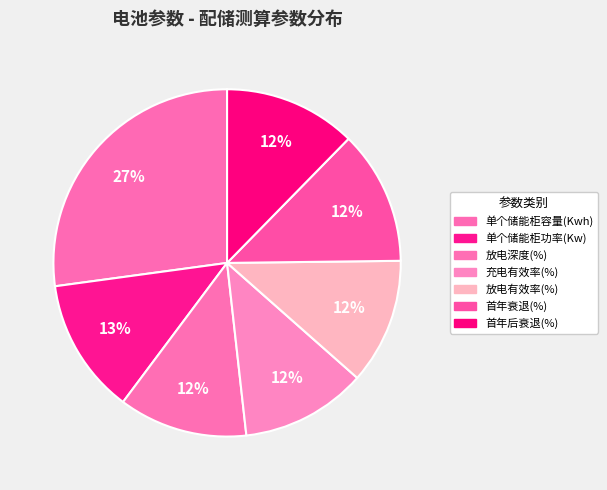

Count the number of slices in the pie.

7